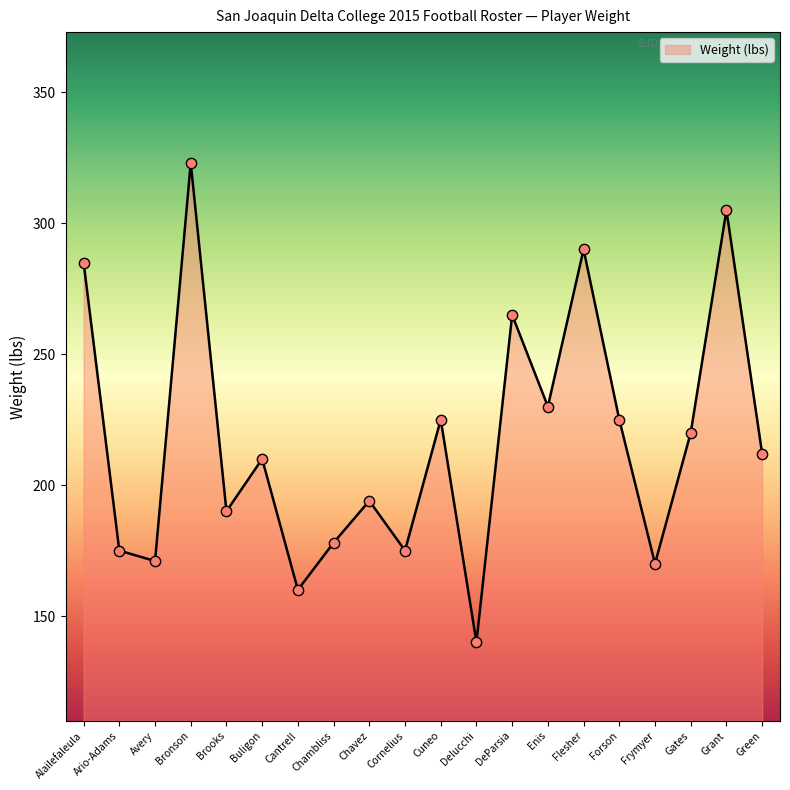

Between Brooks and Avery, which is larger?

Brooks